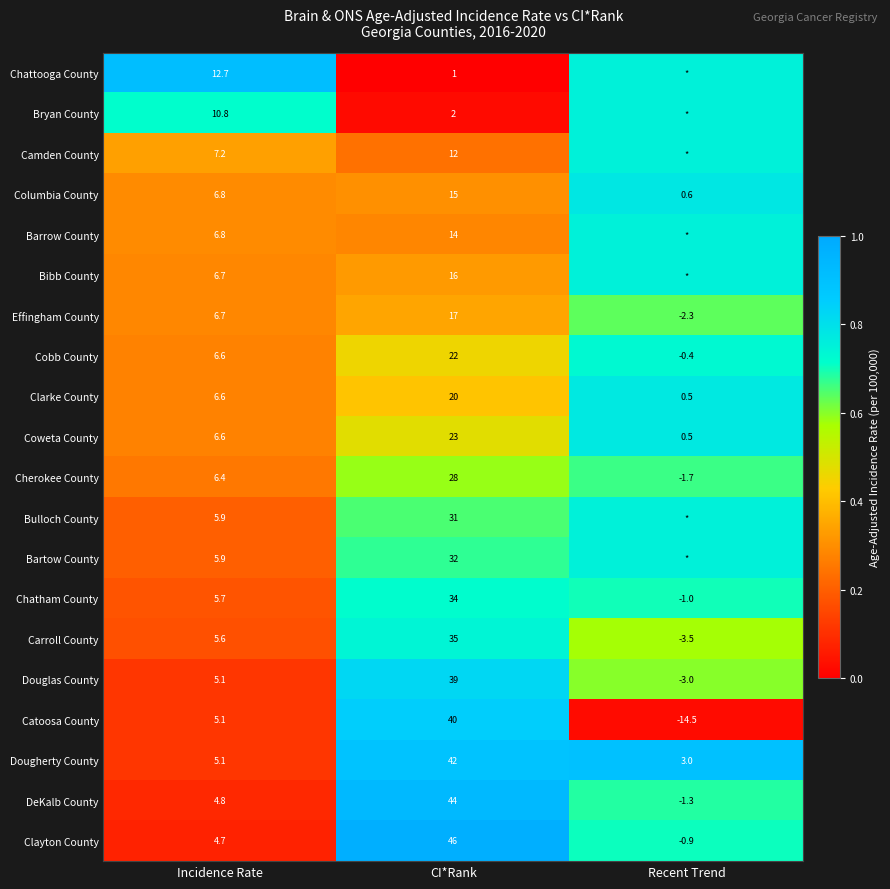

Which has a higher value, CI*Rank or Incidence Rate?

Incidence Rate